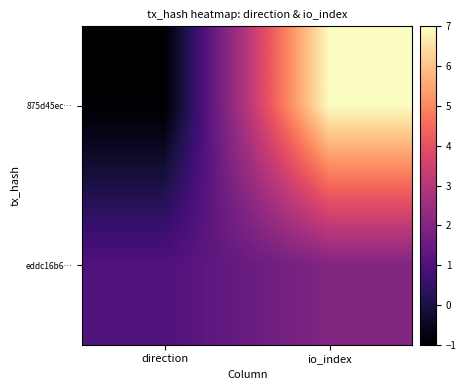

What is the minimum value shown in the chart?

-1